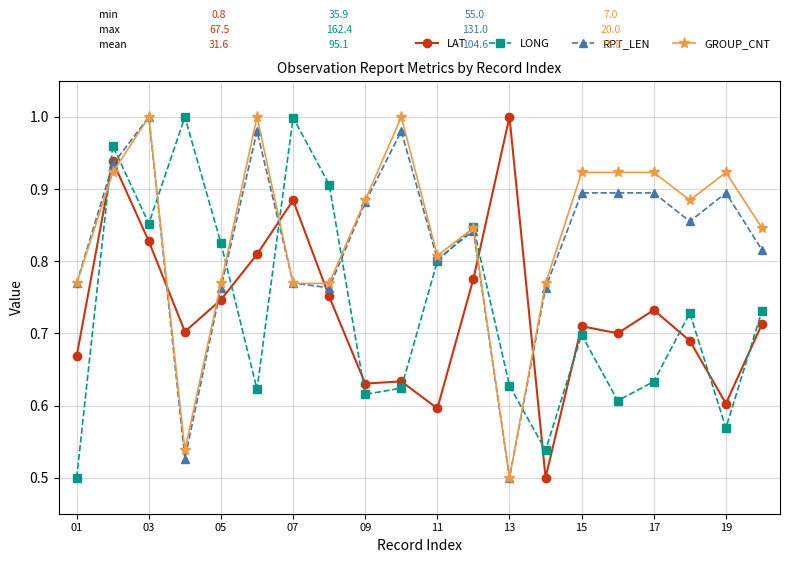

True or false: LAT has more than 1 points higher than both neighbors.

True